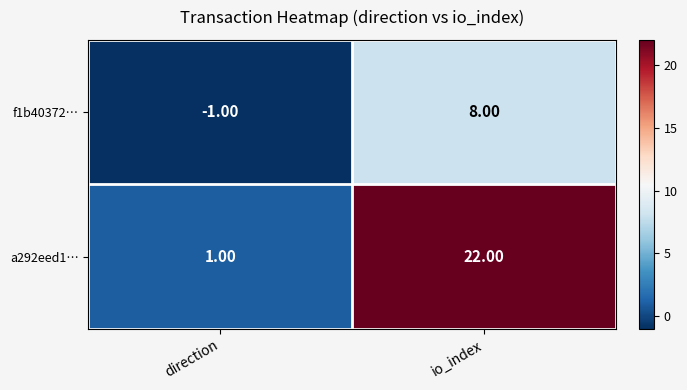

What is the difference between the maximum and minimum values in the a292eed1… series?

21